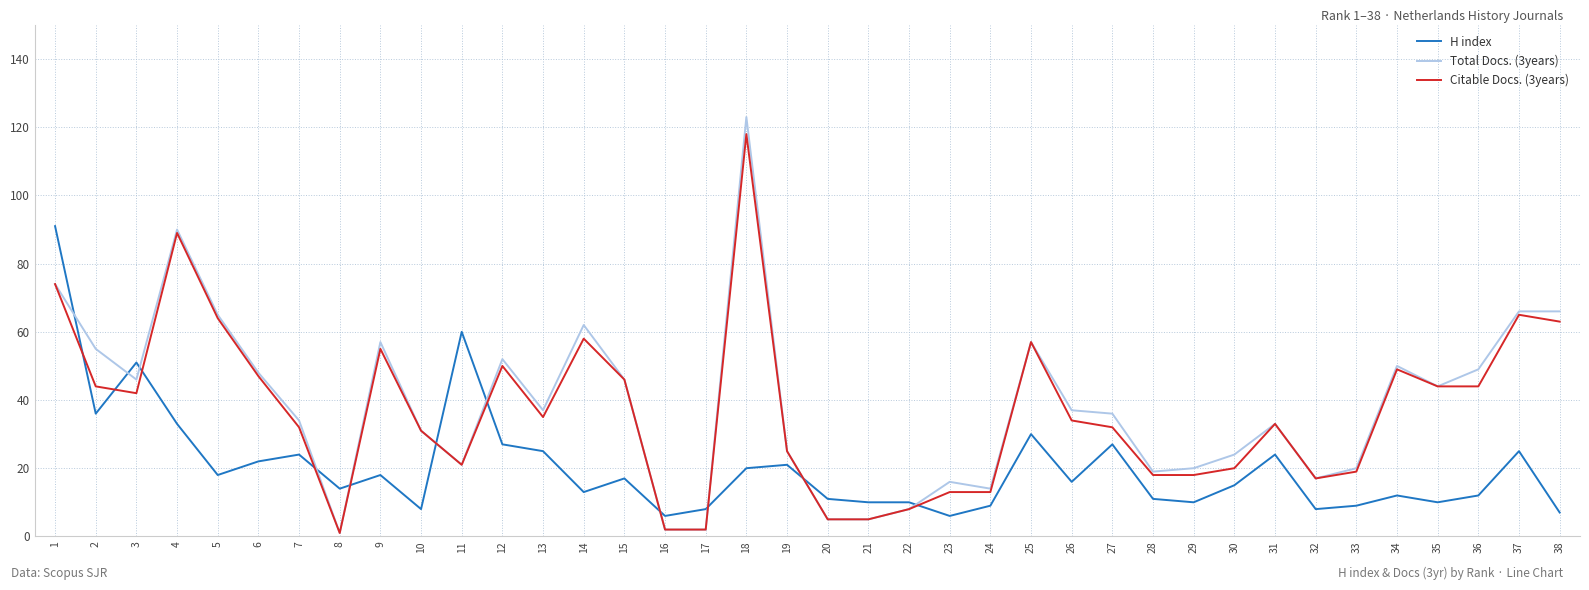

The Citable Docs. (3years) series shows 62 at 13. True or false?

False